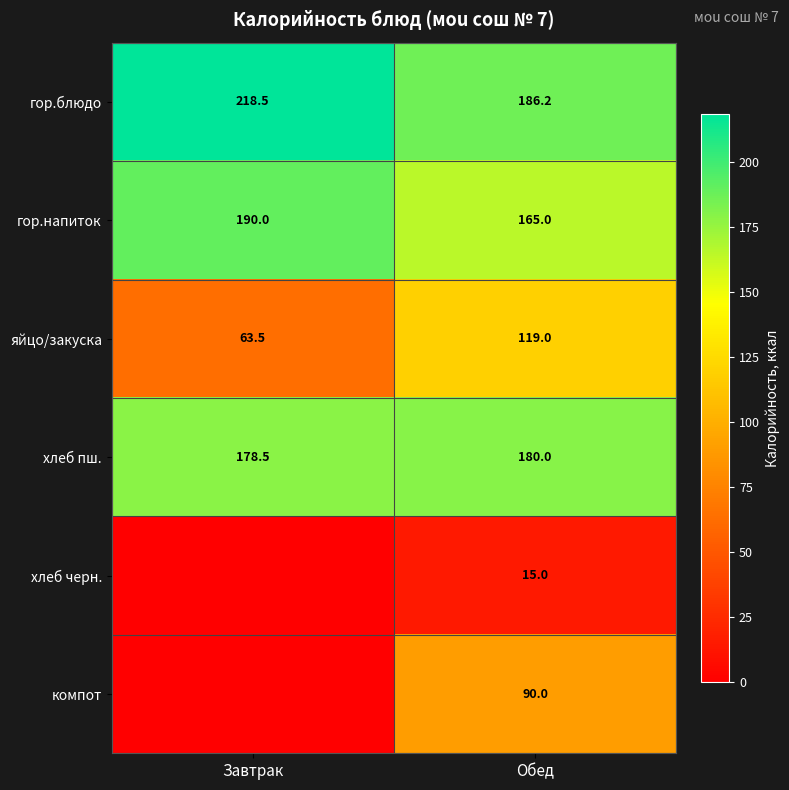

What is the maximum value for хлеб пш.?

180.0